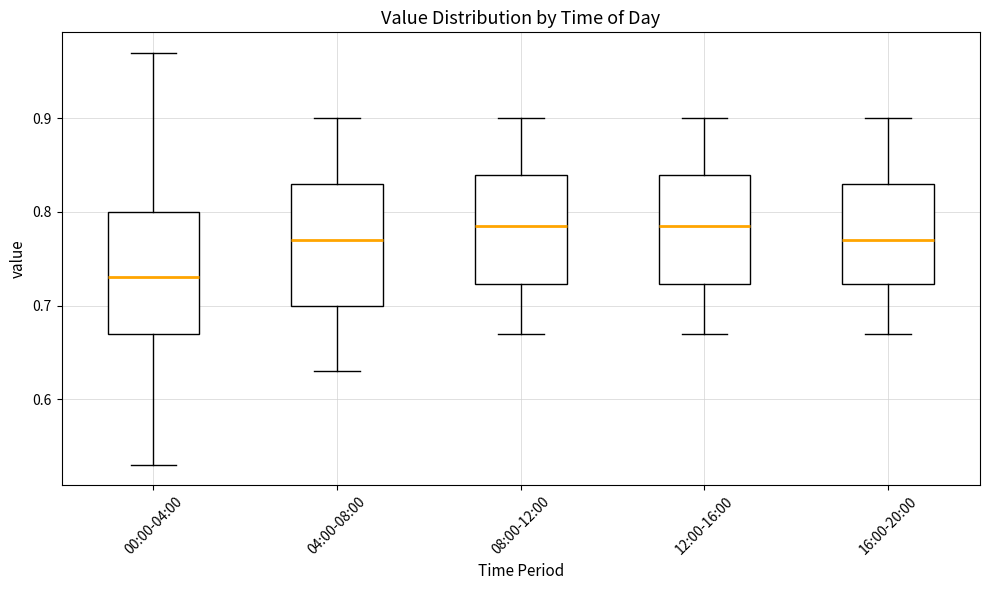

Where does the lower whisker of the box for 04:00-08:00 end on the y-axis? The values are not printed on the chart, so give them approximately, as read against the axis.

0.63